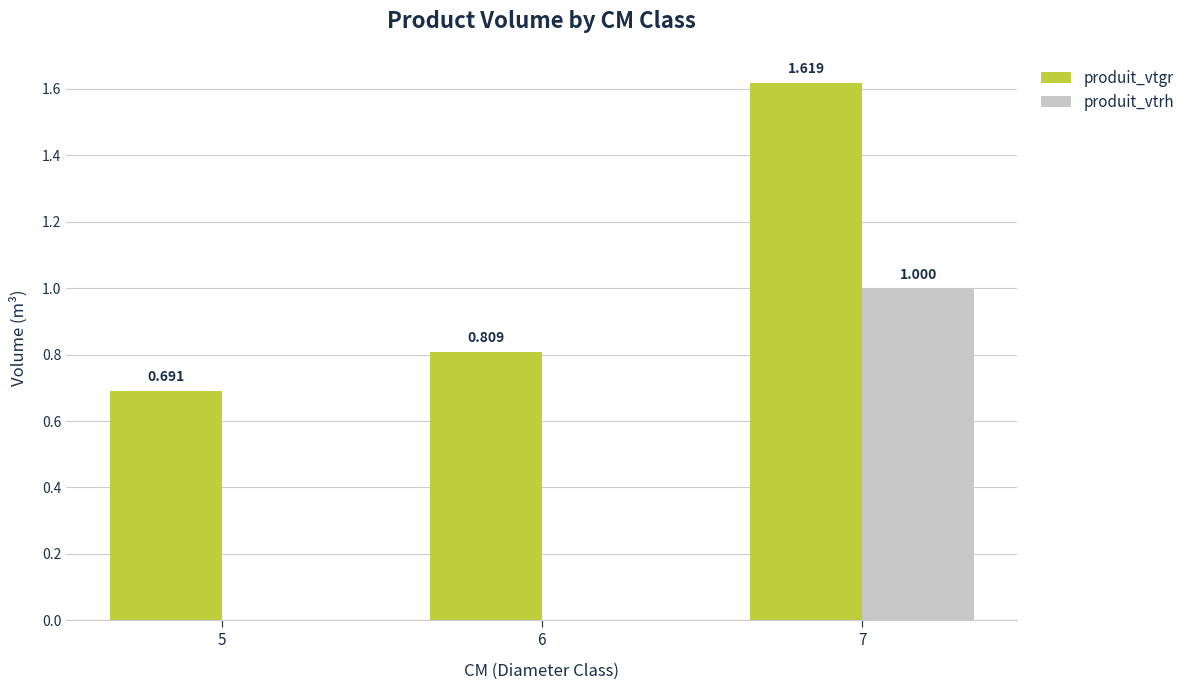

Between 5 and 7, which series saw the biggest shift?

produit_vtrh